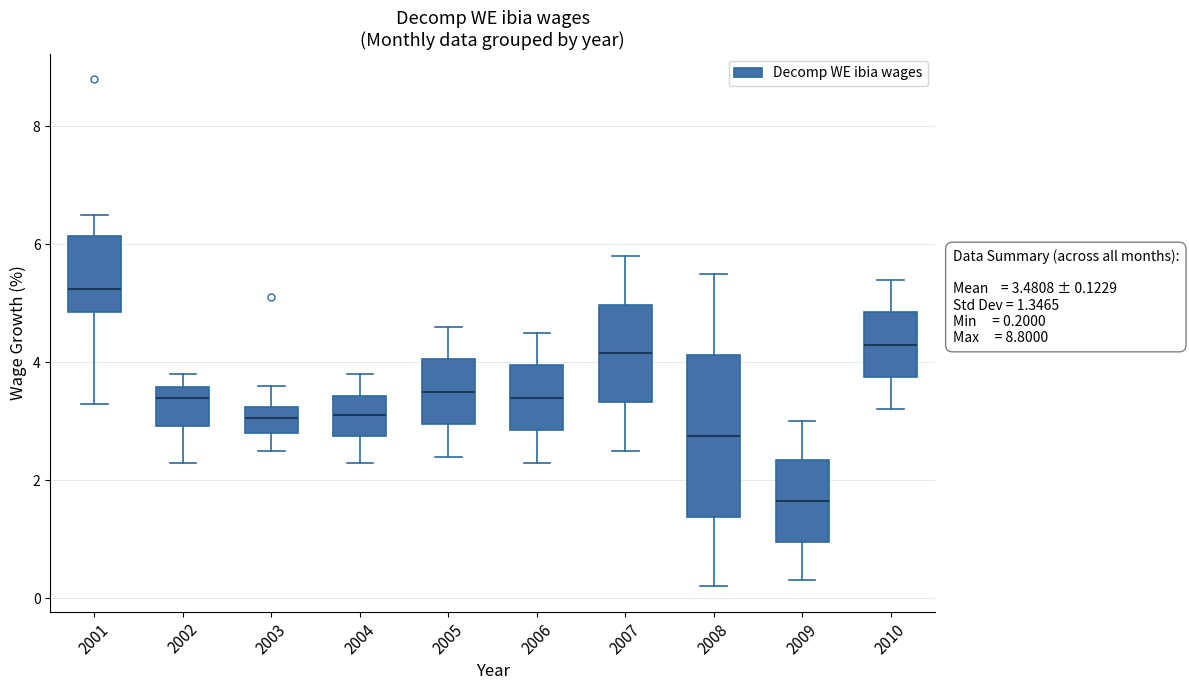

Which box is the tallest, from its lower edge to its upper edge?

2008